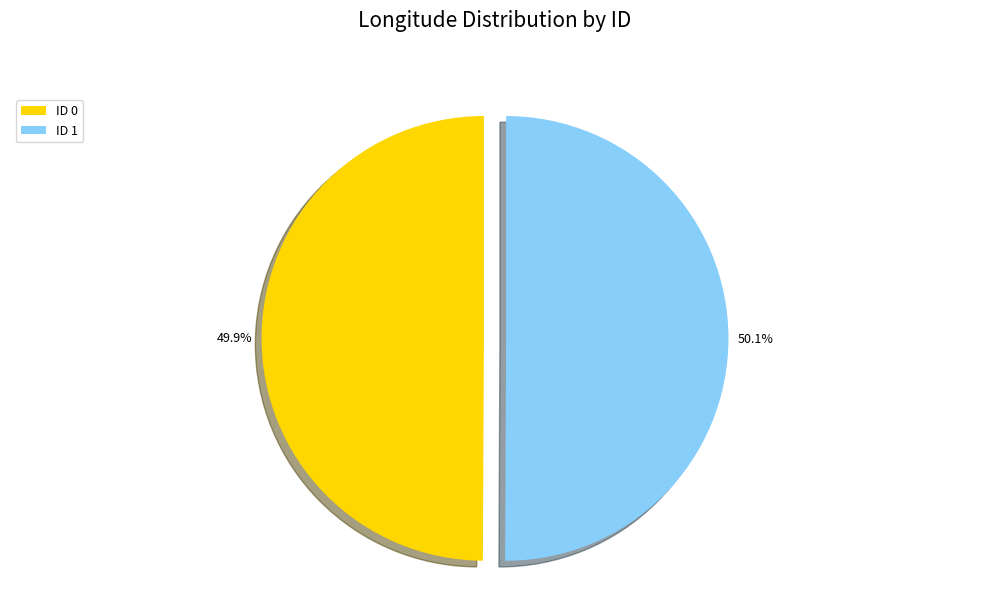

How many slices are in this pie chart?

2